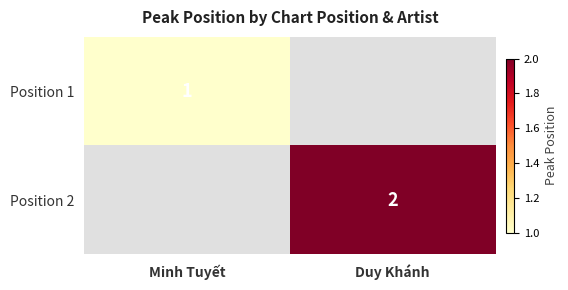

Is the value of Position 2 at Duy Khánh greater than the value of Position 1 at Minh Tuyết?

Yes